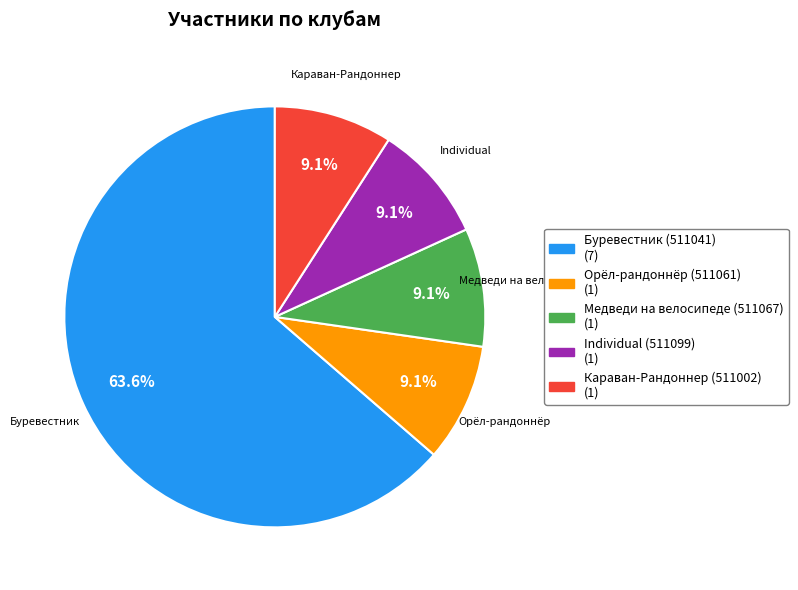

How many segments does this pie chart have?

5